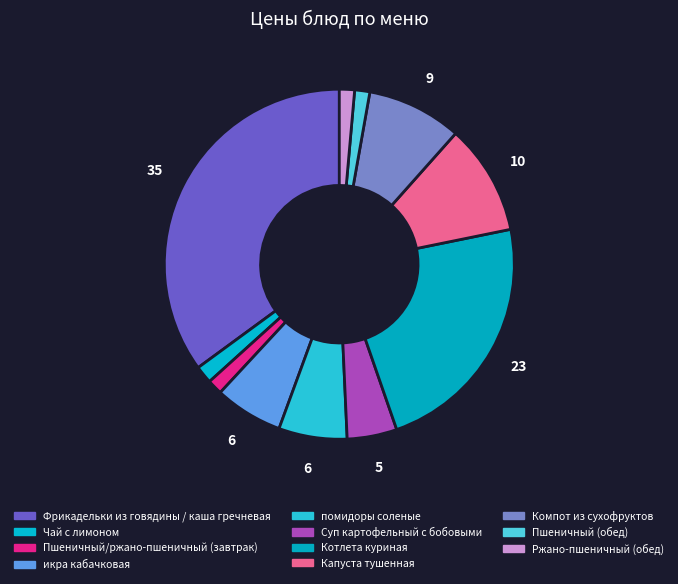

Which slice is the smallest?

Пшеничный/ржано-пшеничный (завтрак)